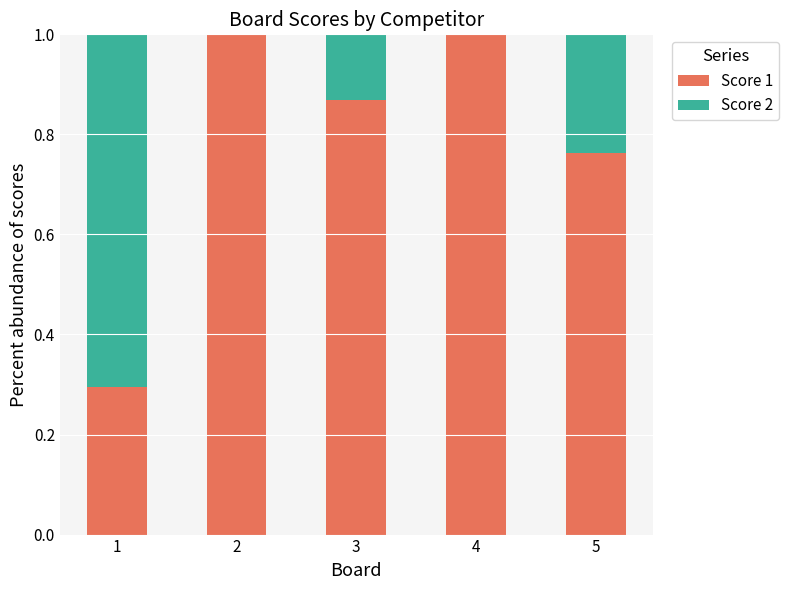

What is the sum of all Score 1 values?

3.9